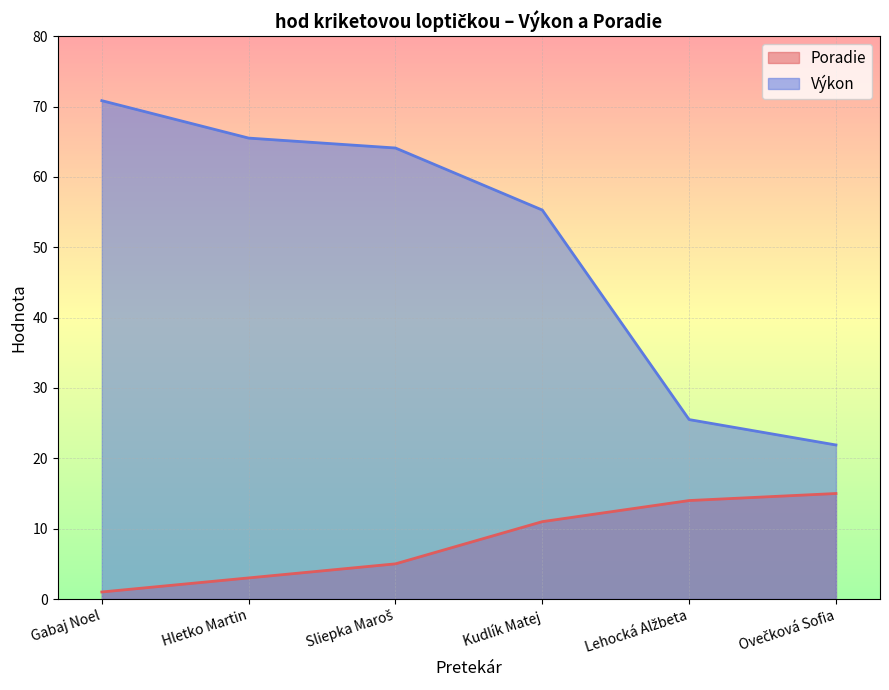

Reading left to right, extract all data points from this chart.

Poradie: Gabaj Noel=1.0	Hletko Martin=3.0	Sliepka Maroš=5.0	Kudlík Matej=11.0	Lehocká Alžbeta=14.0	Ovečková Sofia=15.0
Výkon: Gabaj Noel=70.8	Hletko Martin=65.5	Sliepka Maroš=64.1	Kudlík Matej=55.3	Lehocká Alžbeta=25.5	Ovečková Sofia=21.9